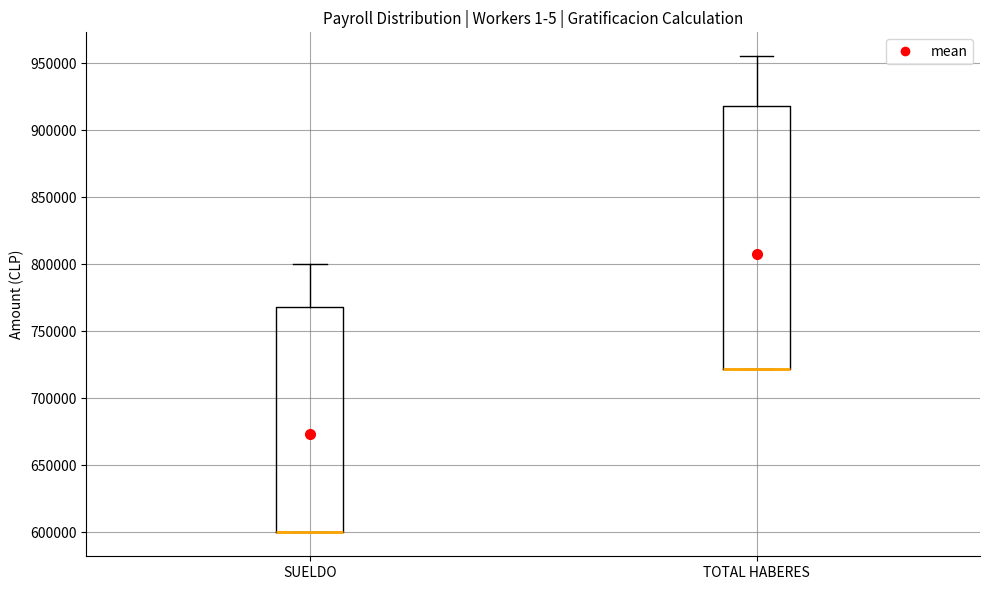

Reading left to right, read every box against the y-axis: the position of its median line, the range the box covers, and the ends of its whiskers. The values are not printed on the chart, so give them approximately, as read against the axis.

SUELDO: median 600000 (drawn on the box's lower edge), box 600000 to 770000, whiskers 600000 to 800000
TOTAL HABERES: median 720000 (drawn on the box's lower edge), box 720000 to 920000, whiskers 720000 to 955000